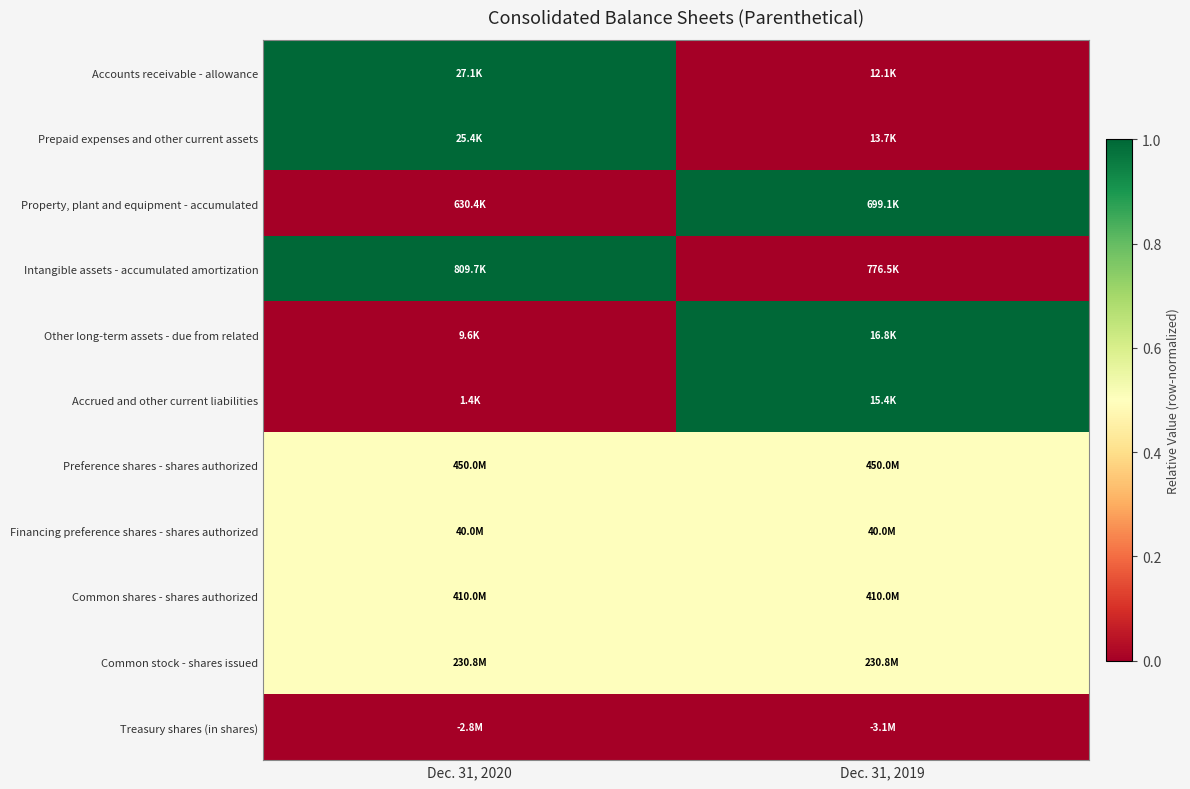

Reading left to right, extract all data points from this chart.

Accounts receivable - allowance: Dec. 31, 2020=1.0	Dec. 31, 2019=0.0
Prepaid expenses and other current assets: Dec. 31, 2020=1.0	Dec. 31, 2019=0.0
Property, plant and equipment - accumulated: Dec. 31, 2020=0.0	Dec. 31, 2019=1.0
Intangible assets - accumulated amortization: Dec. 31, 2020=1.0	Dec. 31, 2019=0.0
Other long-term assets - due from related: Dec. 31, 2020=0.0	Dec. 31, 2019=1.0
Accrued and other current liabilities: Dec. 31, 2020=0.0	Dec. 31, 2019=1.0
Preference shares - shares authorized: Dec. 31, 2020=0.5	Dec. 31, 2019=0.5
Financing preference shares - shares authorized: Dec. 31, 2020=0.5	Dec. 31, 2019=0.5
Common shares - shares authorized: Dec. 31, 2020=0.5	Dec. 31, 2019=0.5
Common stock - shares issued: Dec. 31, 2020=0.5	Dec. 31, 2019=0.5
Treasury shares (in shares): Dec. 31, 2020=-24.4	Dec. 31, 2019=-25.4